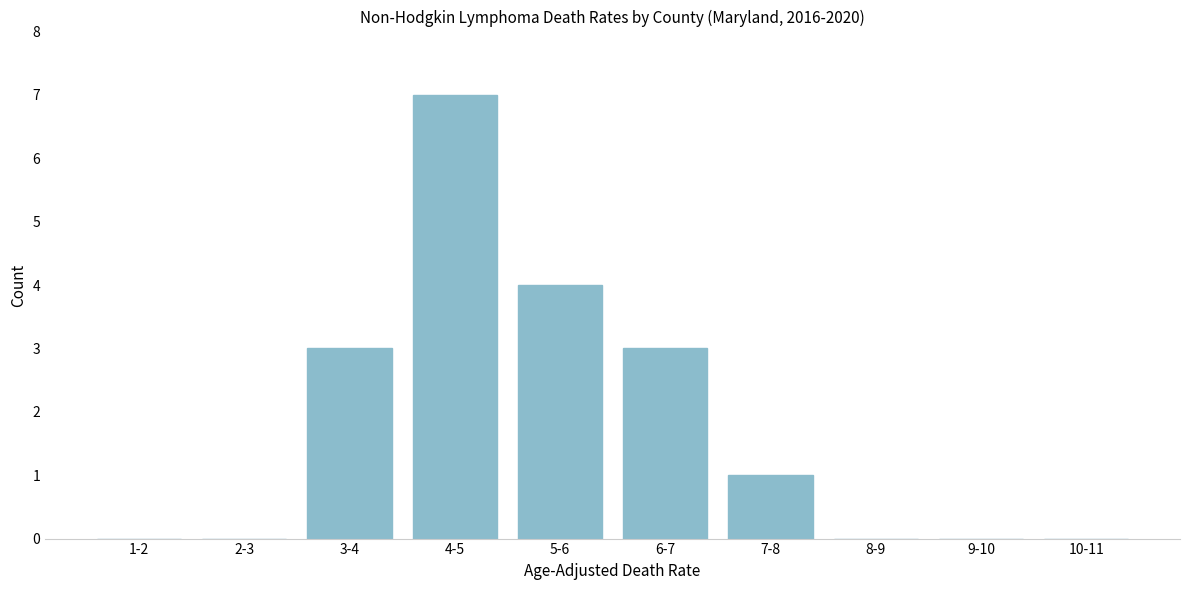

Reading right to left, transcribe all the data shown in this chart.

10-11=0	9-10=0	8-9=0	7-8=1	6-7=3	5-6=4	4-5=7	3-4=3	2-3=0	1-2=0